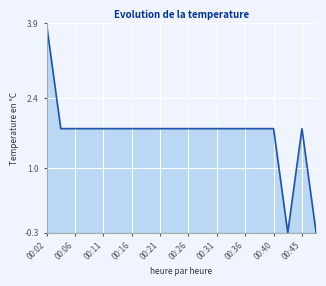

What is the maximum value shown in the chart?

3.9